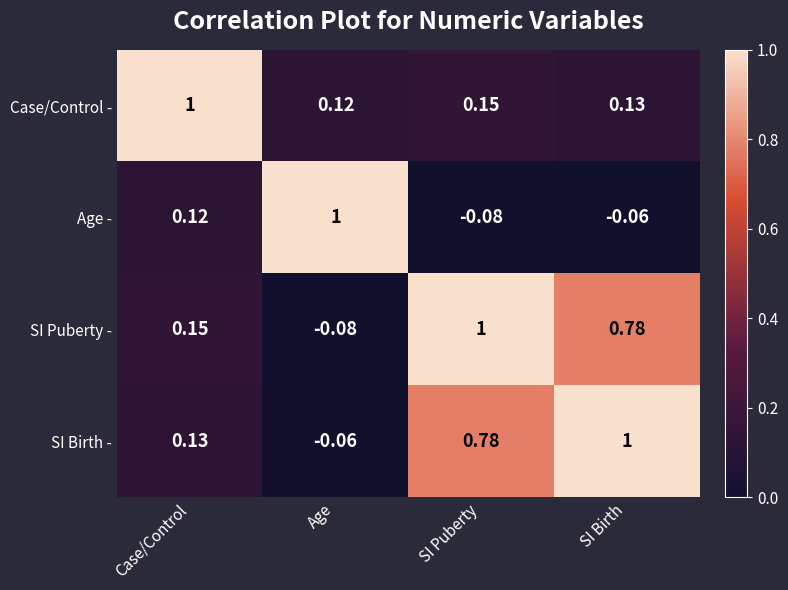

At which label does SI Puberty - first exceed 0?

Case/Control